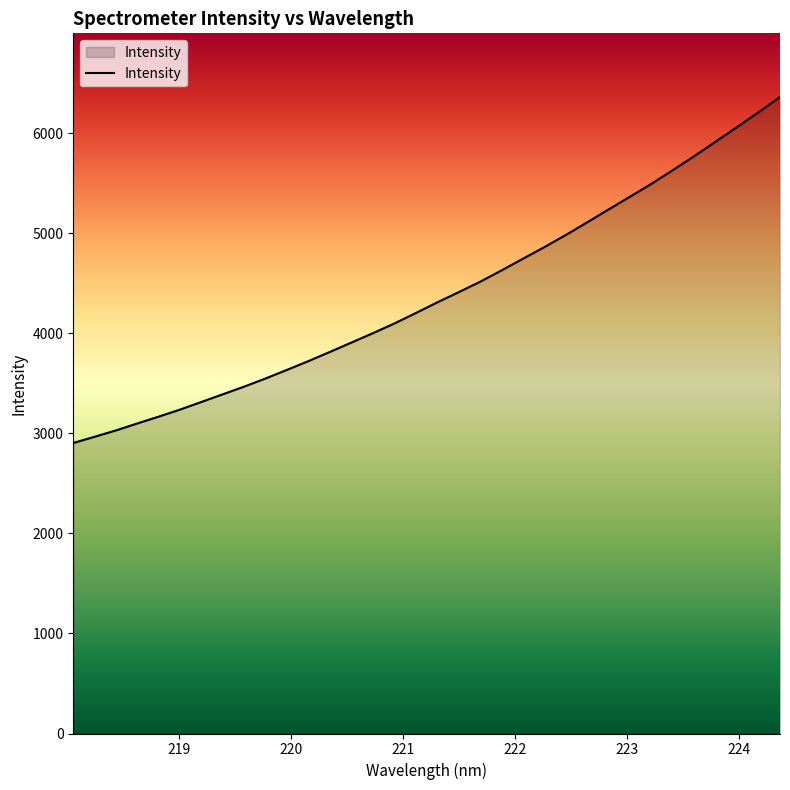

What is the difference between the maximum and minimum values?

3458.7